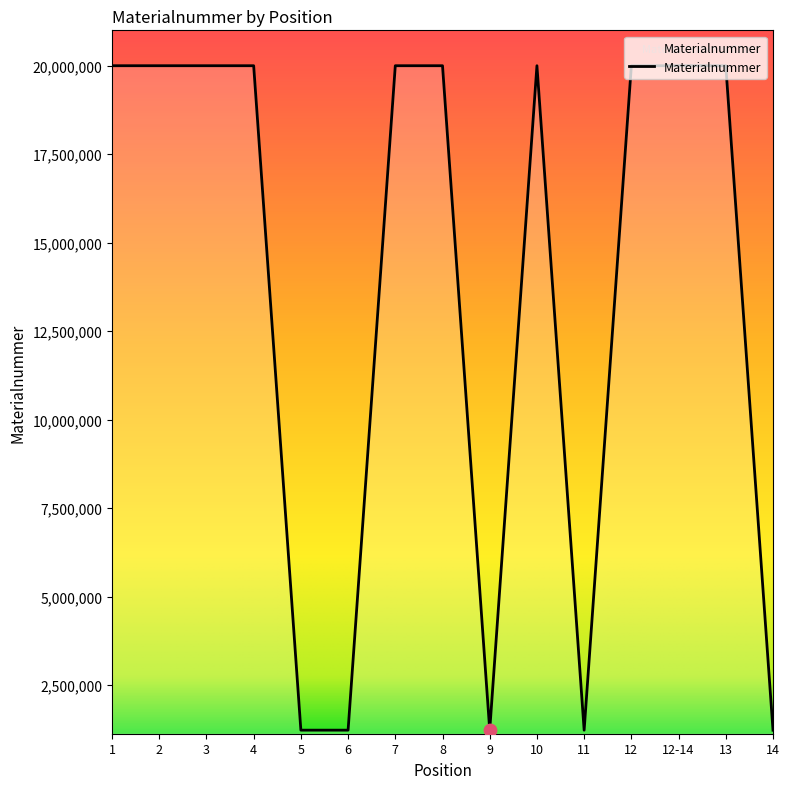

What is the change in value from 5 to 8?

+18777799